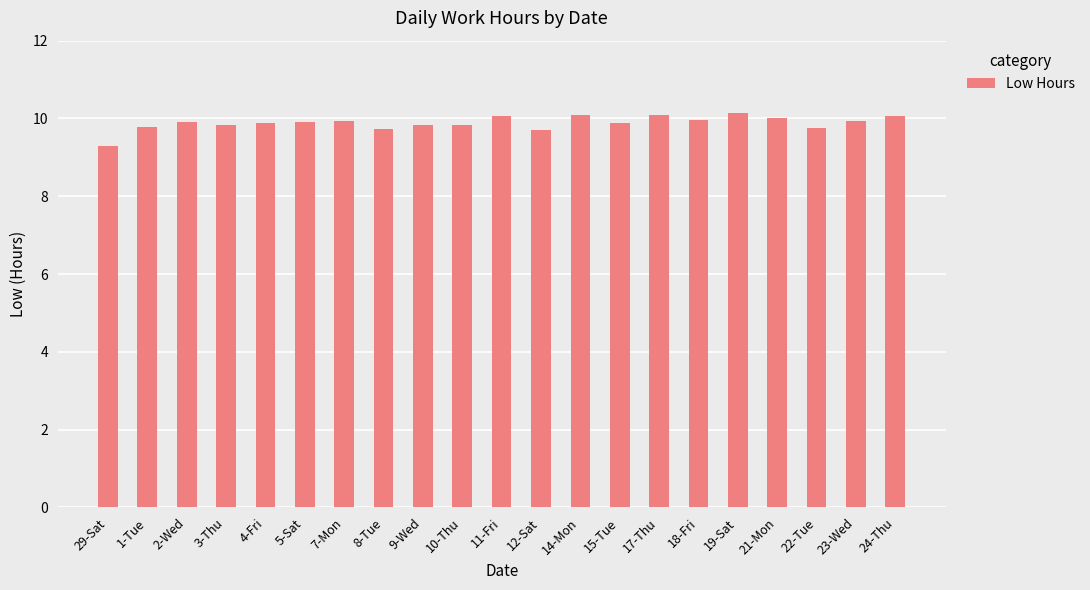

What is the average value?

9.9